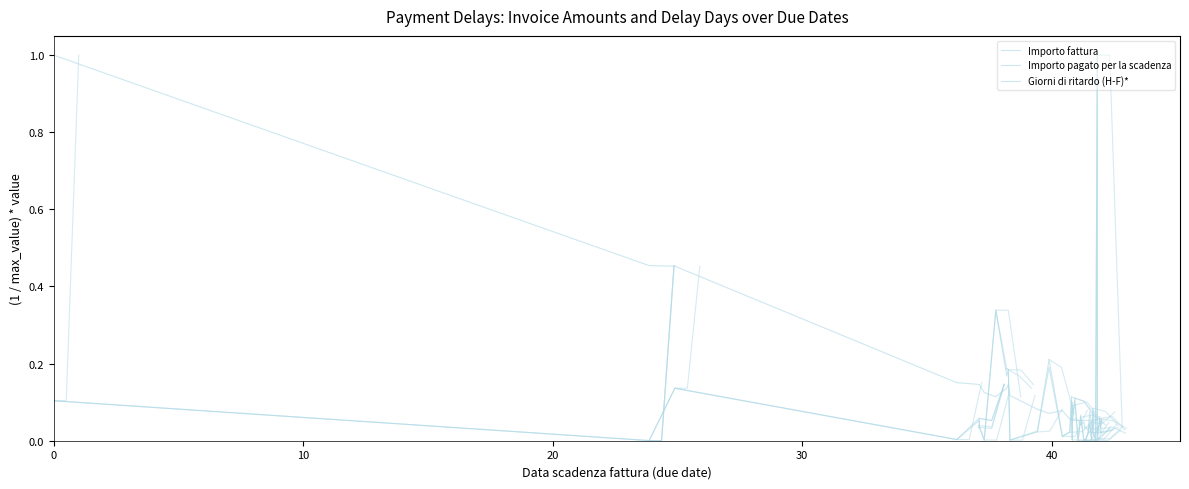

Which series ends up on top after the final intersection of Importo pagato per la scadenza and Giorni di ritardo (H-F)*?

Importo pagato per la scadenza